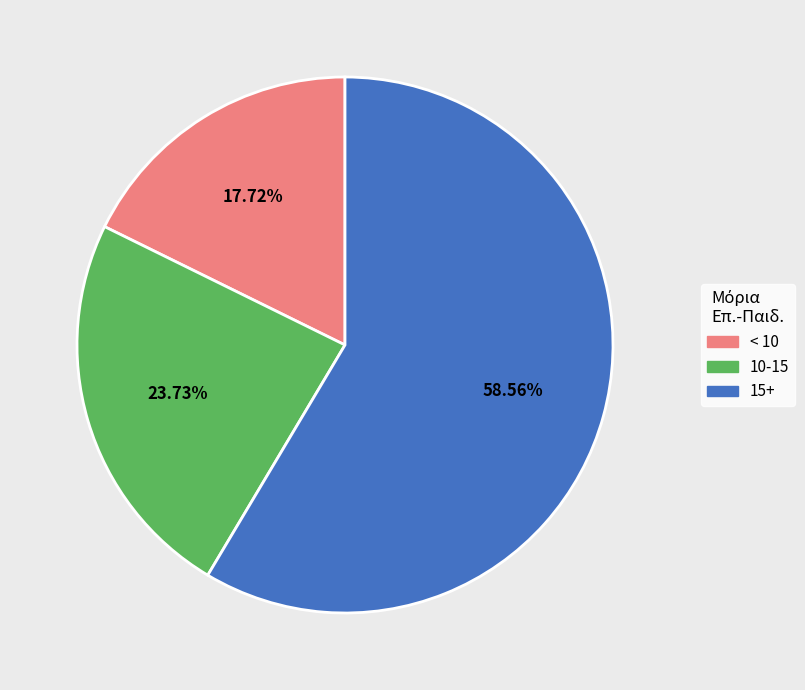

How many slices are in this pie chart?

3